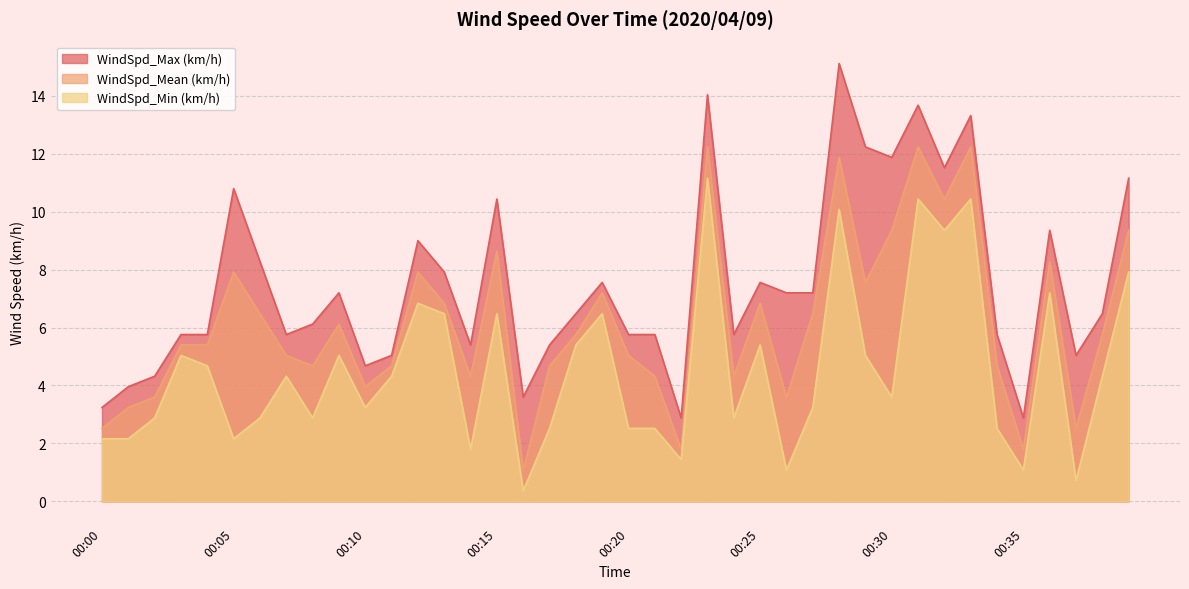

Read the WindSpd_Max (km/h) value at 00:34.

5.8